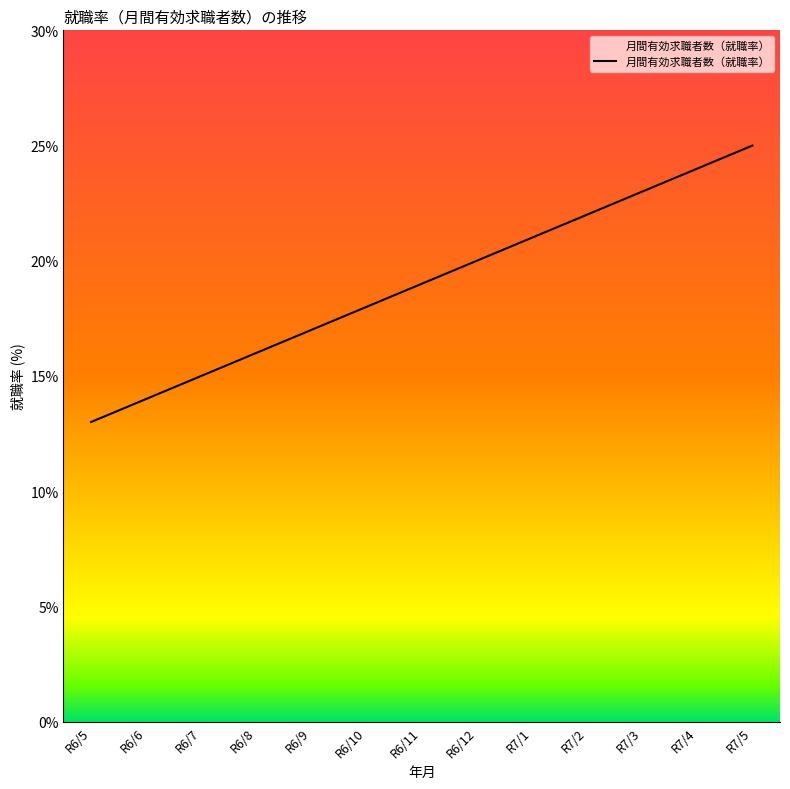

What is the difference between the maximum and second lowest values?

11